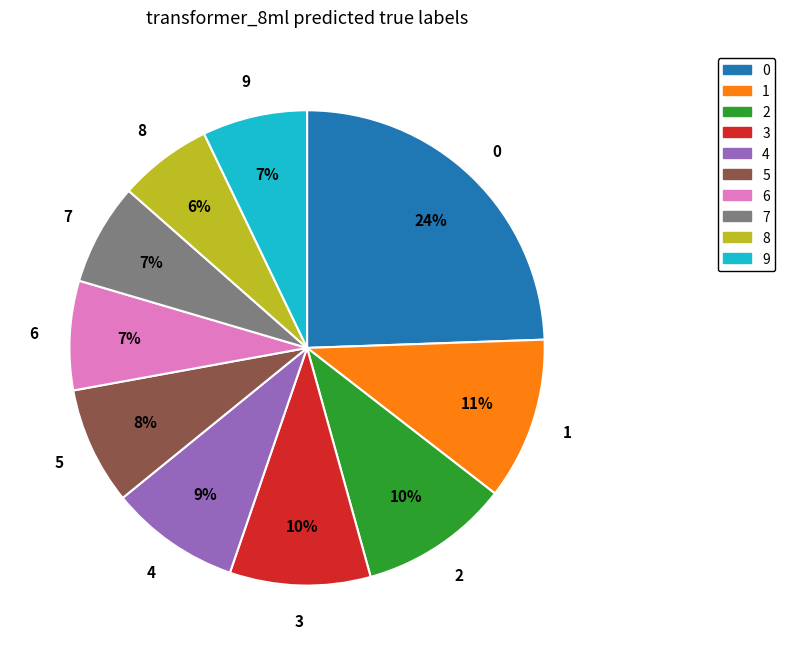

To the nearest percent, what is the average slice percentage?

10%